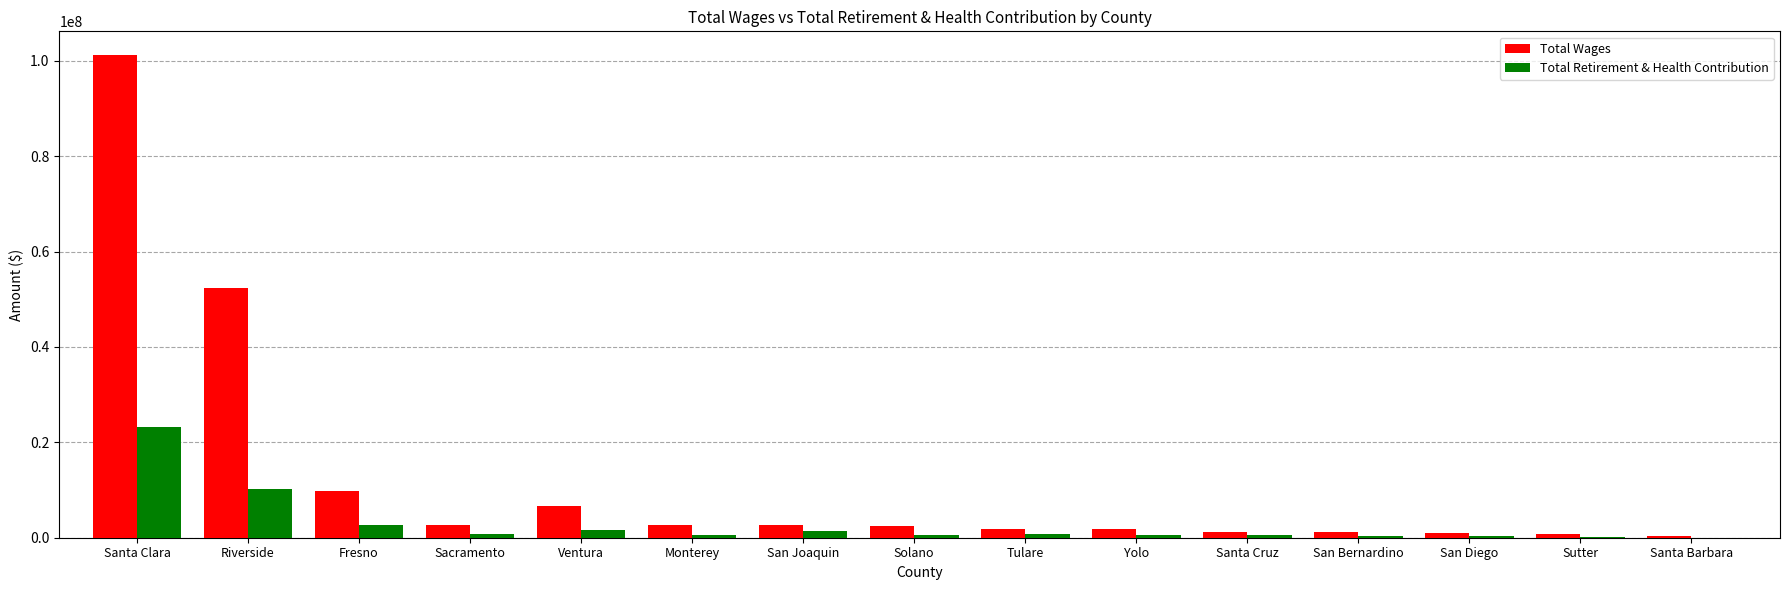

What is the sum of all Total Wages values?

188671406